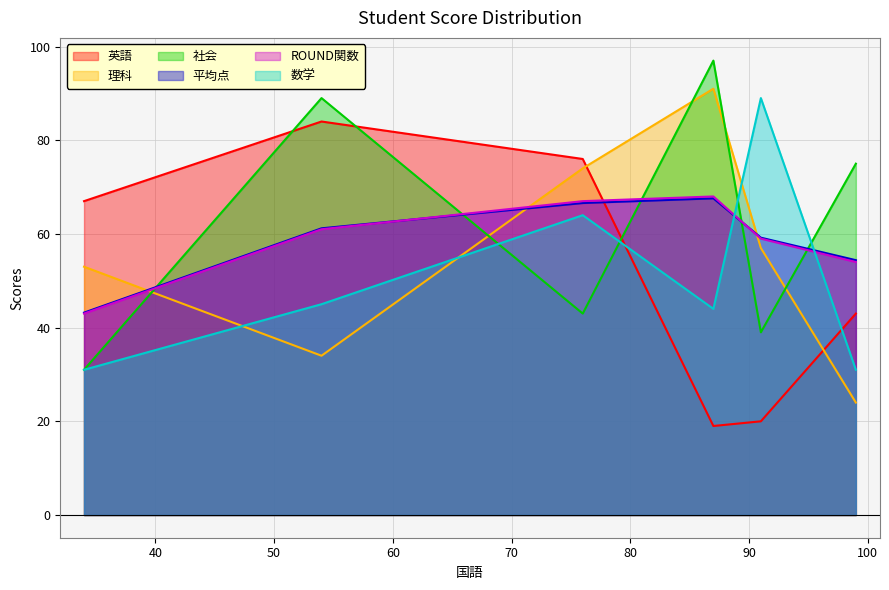

What is the maximum value shown in the chart?

97.0